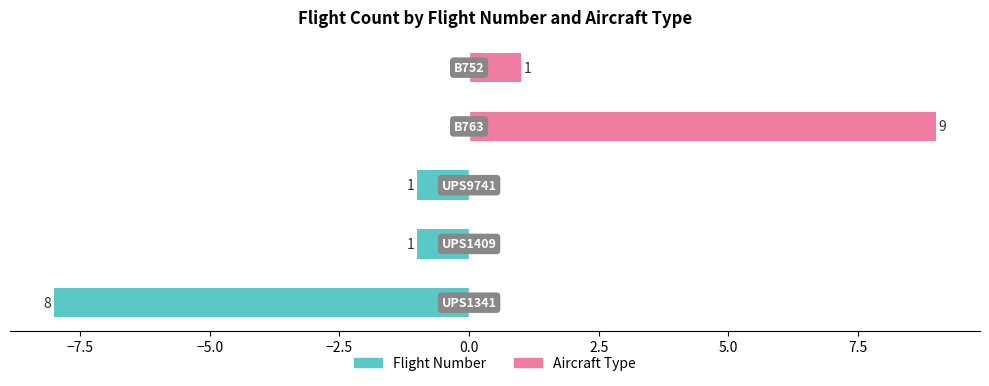

What is the difference between the second highest and second lowest values in the Aircraft Type series?

1